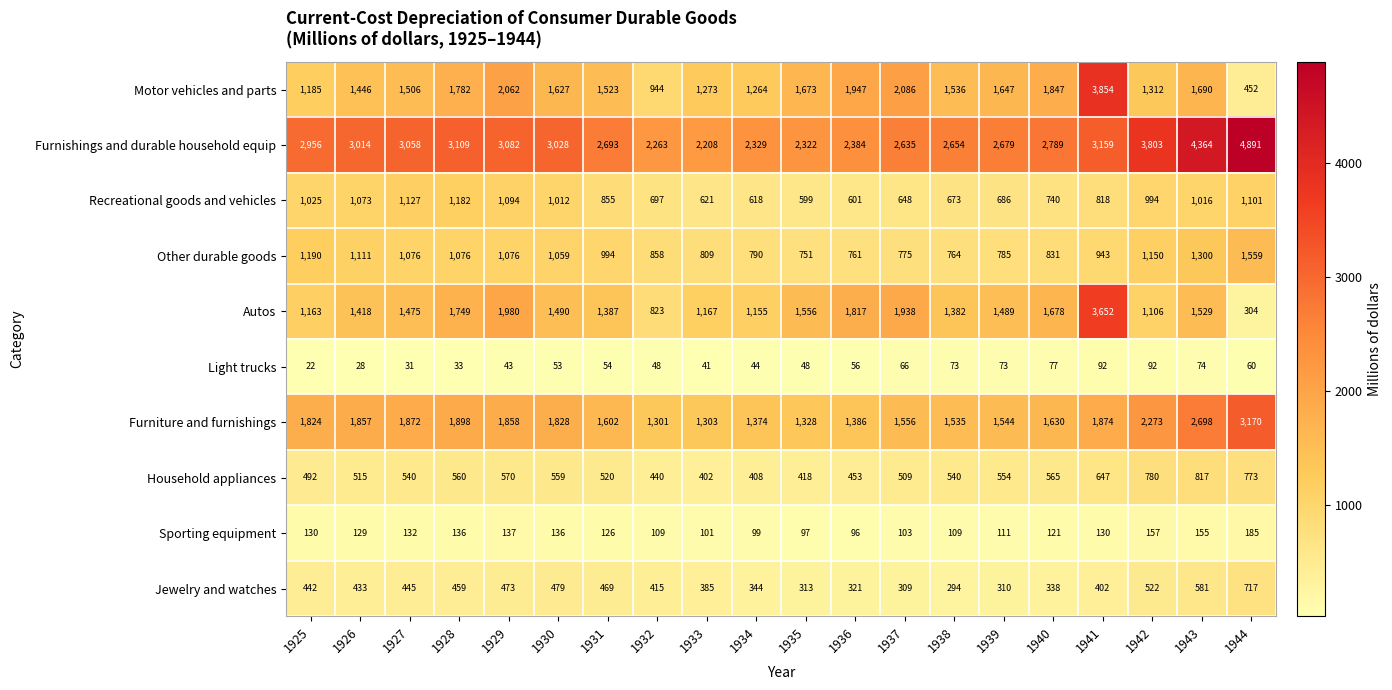

At which category does the chart reach its peak across all series?

1944